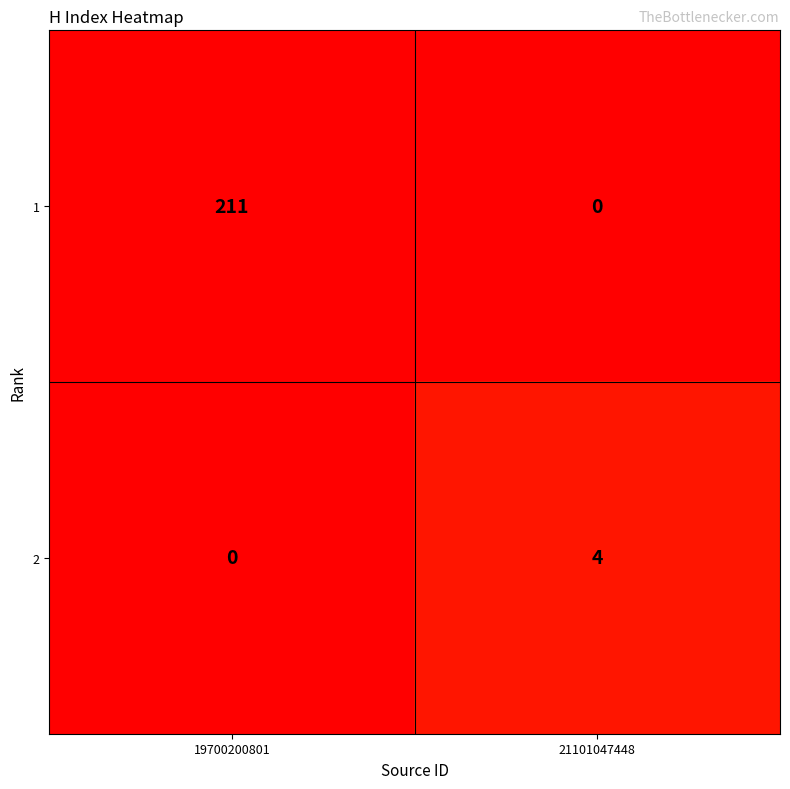

Reading left to right, list all the values displayed in this chart.

1: 211	0
2: 0	4